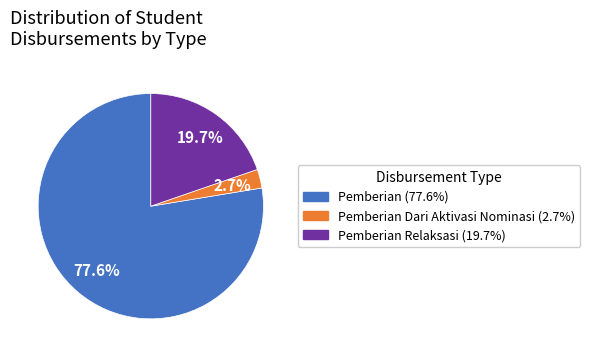

Is there any slice that represents more than half of the pie?

Yes